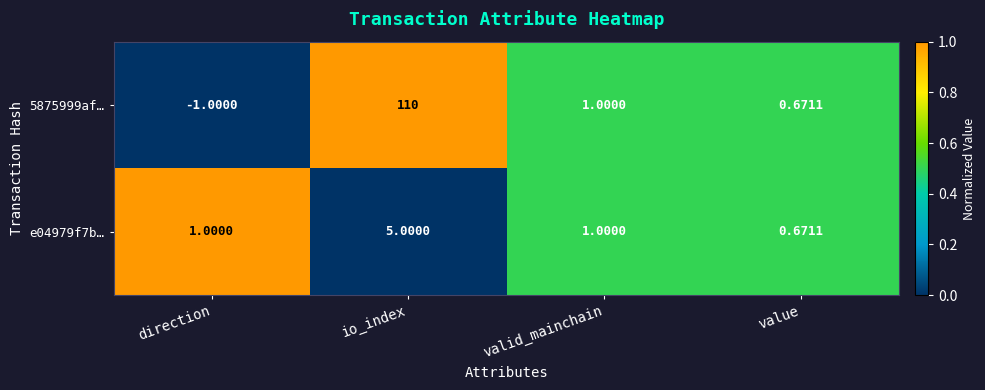

Which category has the lowest value across all series?

direction